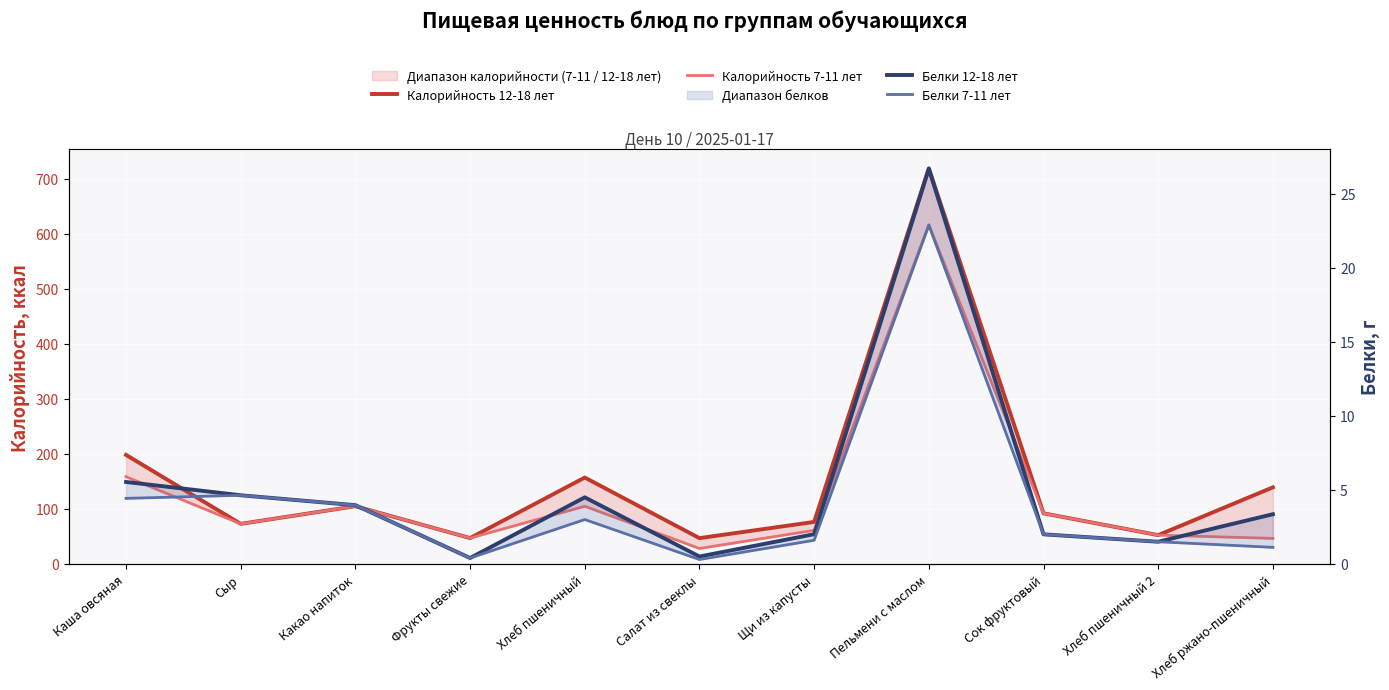

What is the average value of the Калорийность 7-11 лет series?

125.8